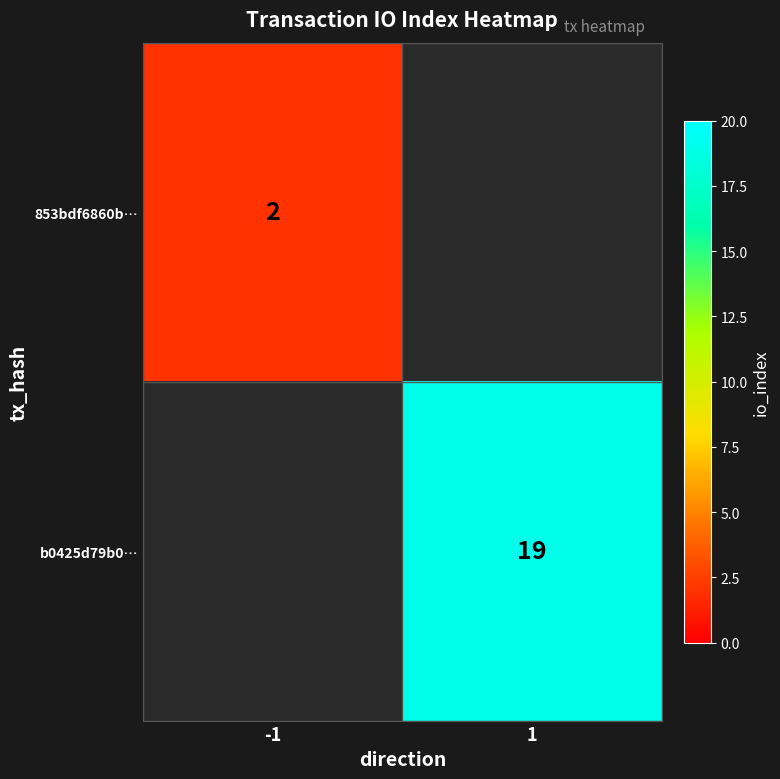

At how many categories does at least one series exceed 8?

1